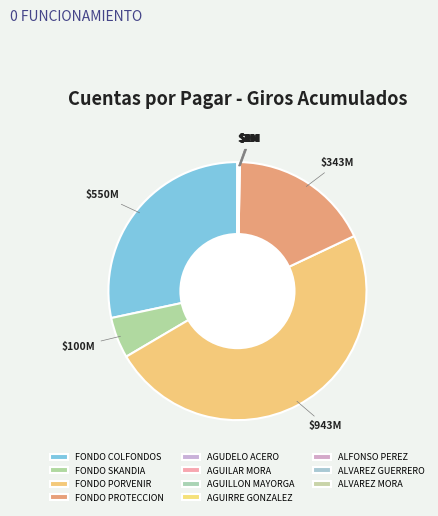

How many segments does this pie chart have?

11